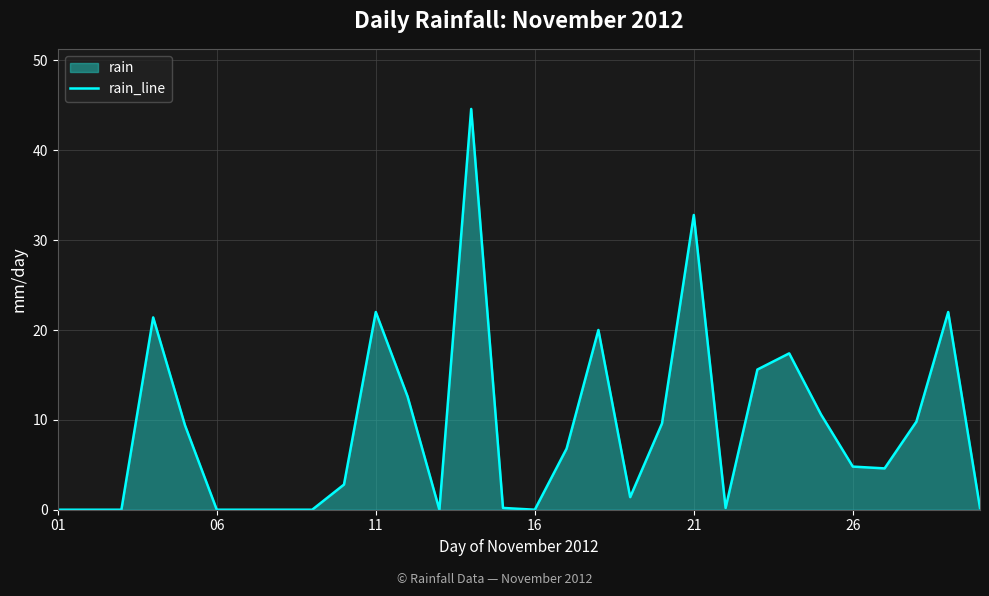

How many data points does each series have?

30